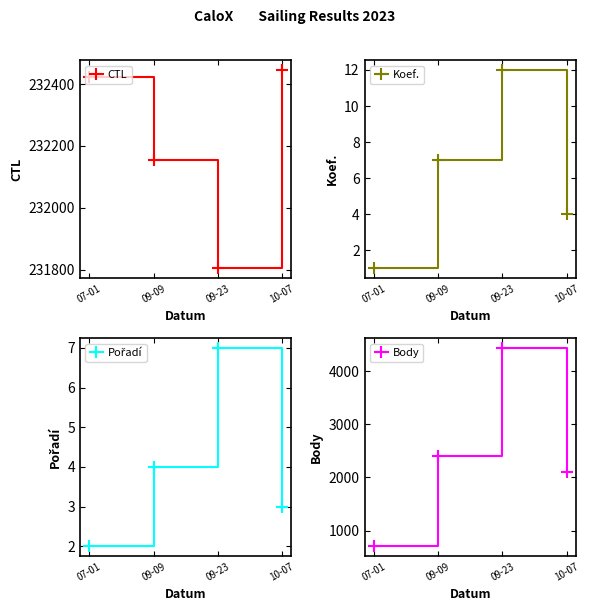

What is the value of the CTL point at the 4th from the left?

232446